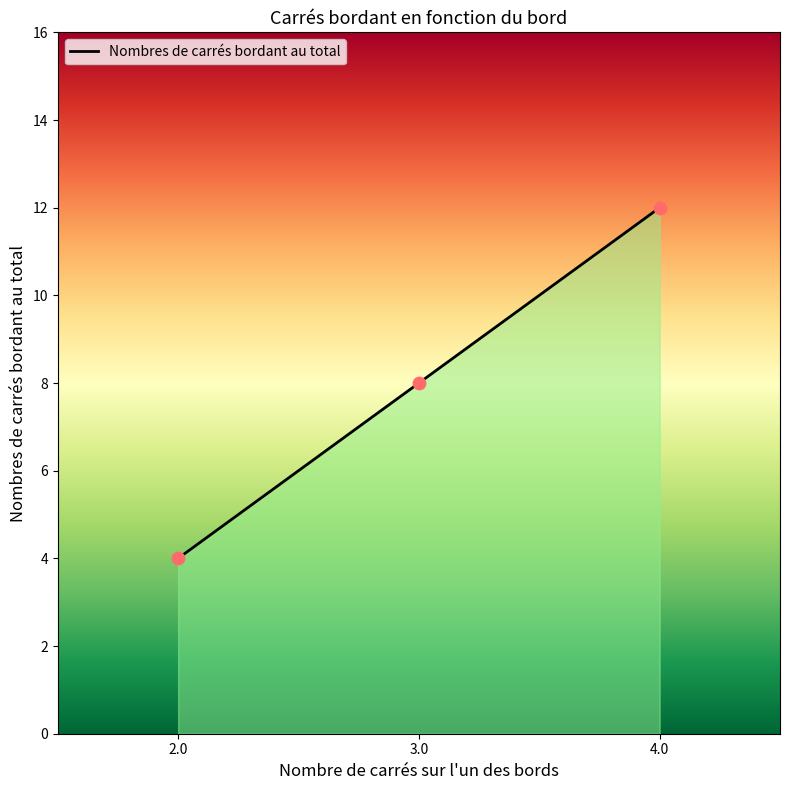

Approximately how many times larger is the value at 3.0 compared to 4.0?

0.7